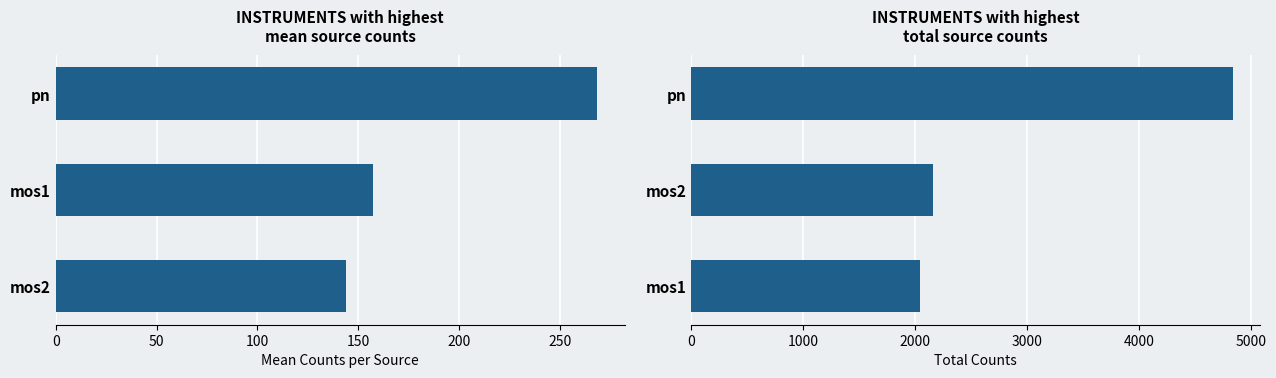

Which series has the largest range (max minus min)?

Total Counts